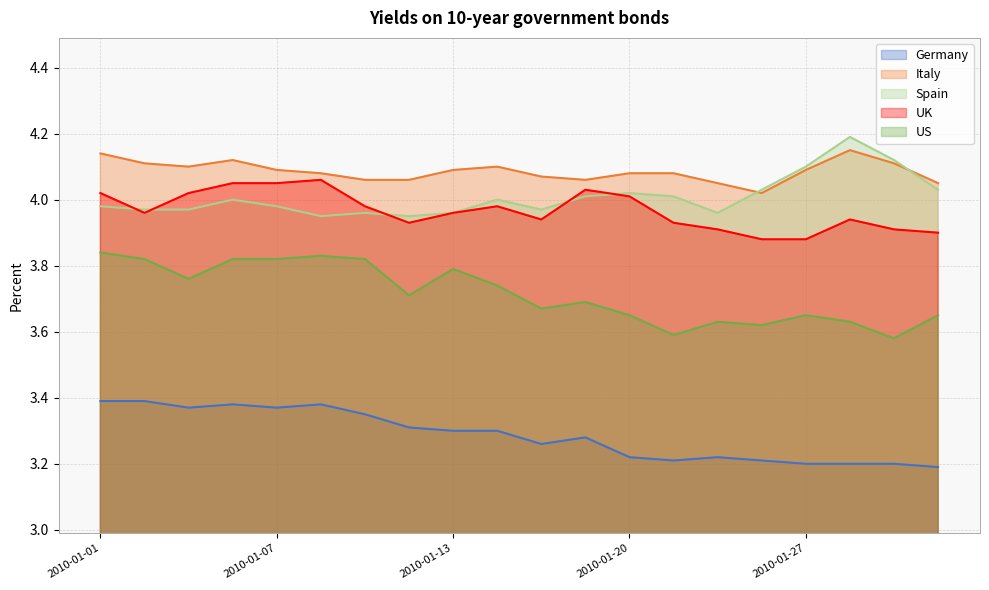

True or false: Germany and US cross at least once.

False